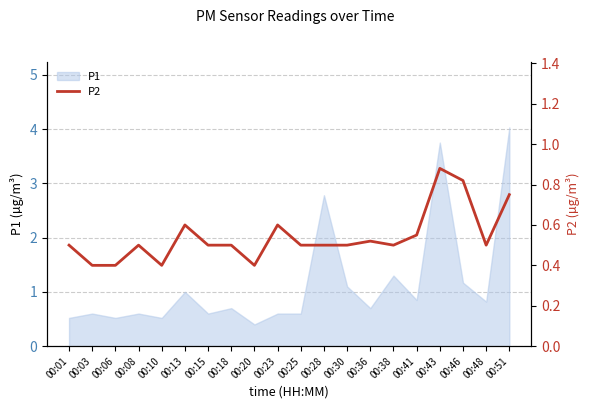

The P1 series shows 1.0 at 00:13. True or false?

True